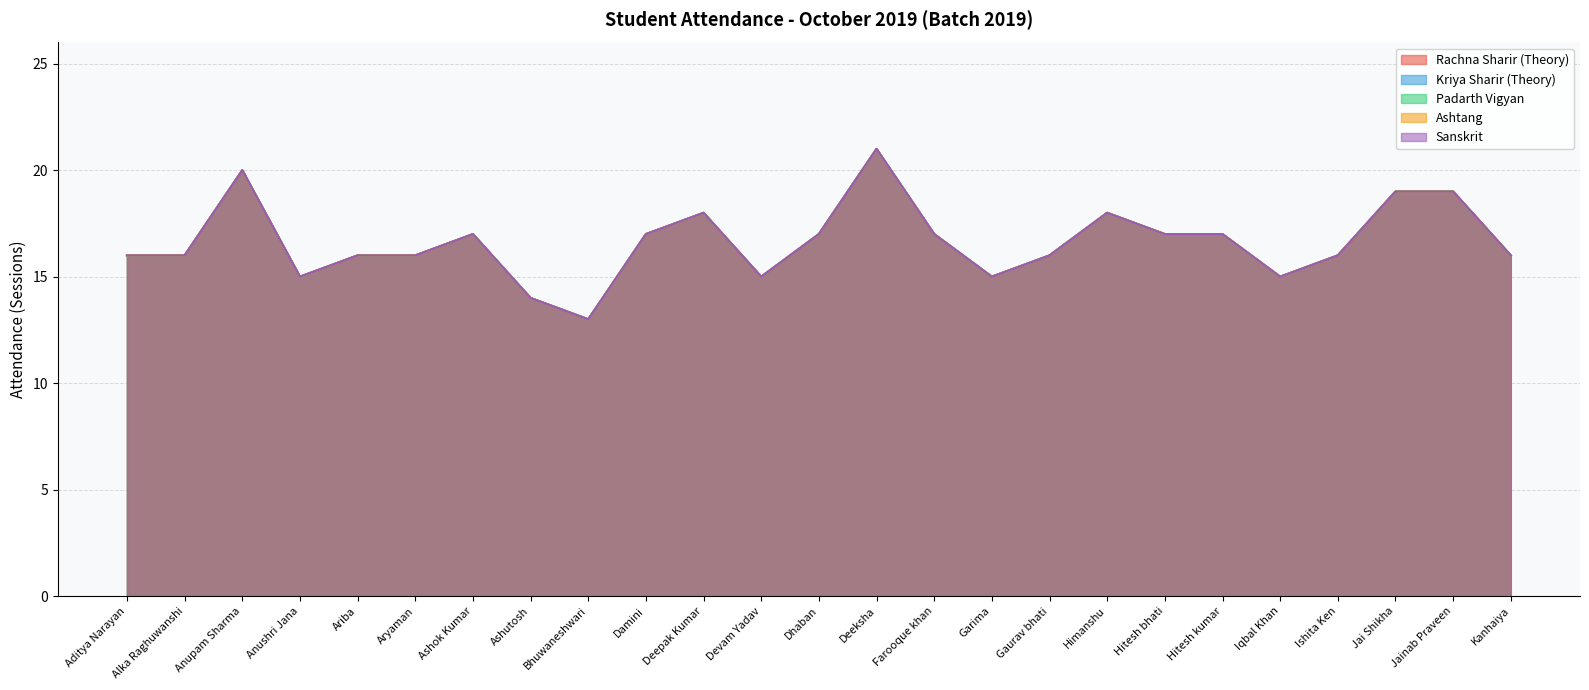

True or false: Rachna Sharir (Theory) and Sanskrit cross at least once.

False